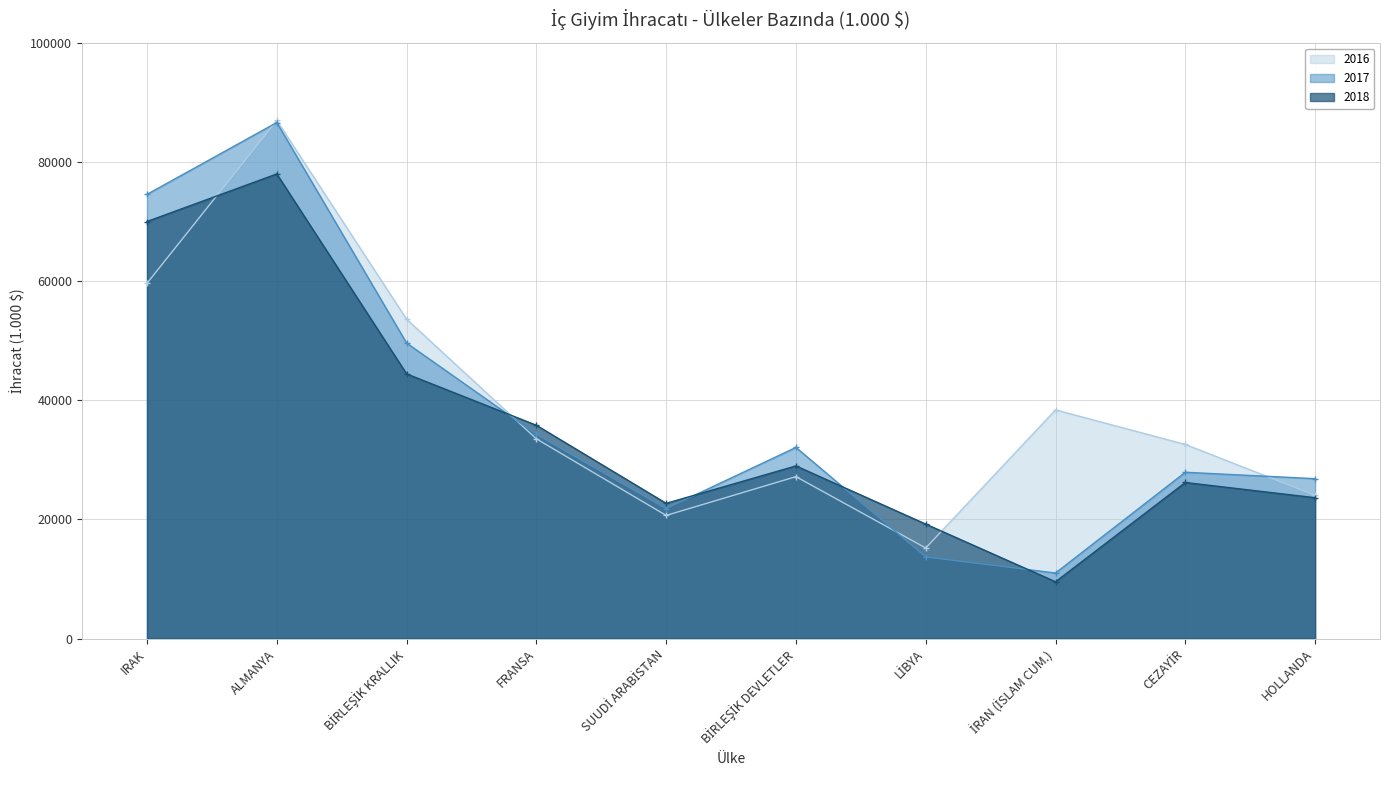

Where is 2016 nearest to the value 51098?

BİRLEŞİK KRALLIK